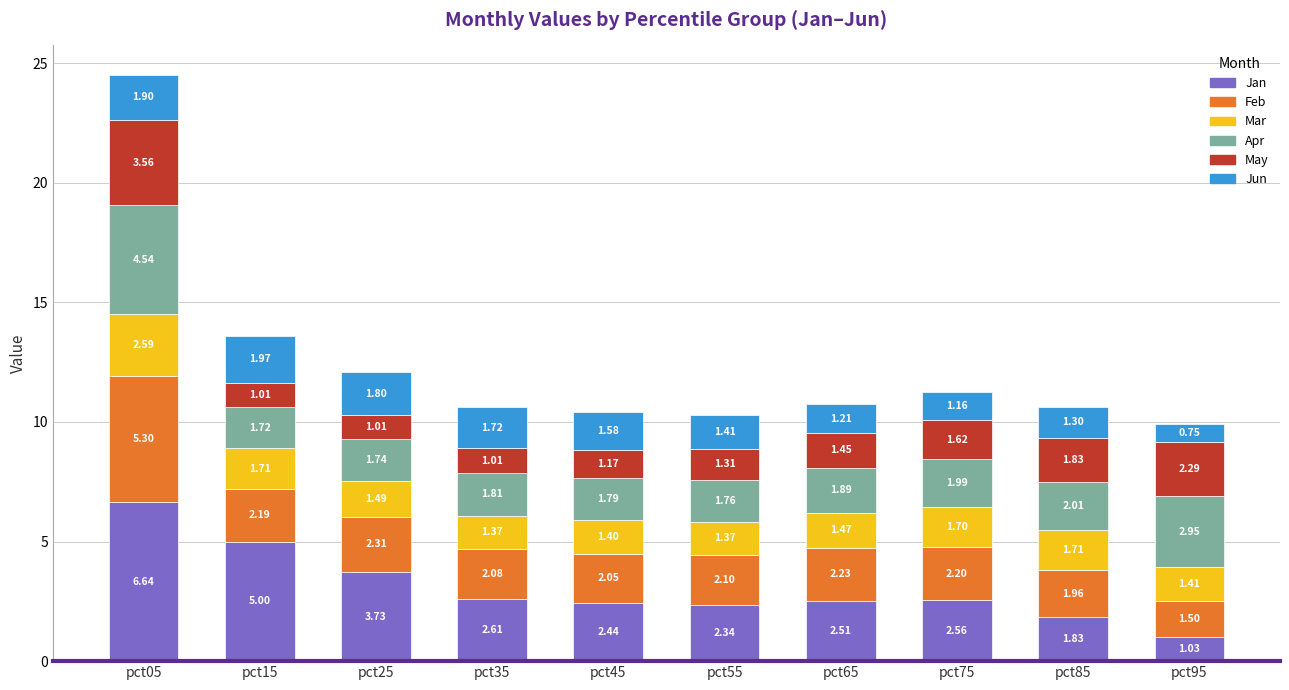

What is the total value across all series at pct75?

11.2